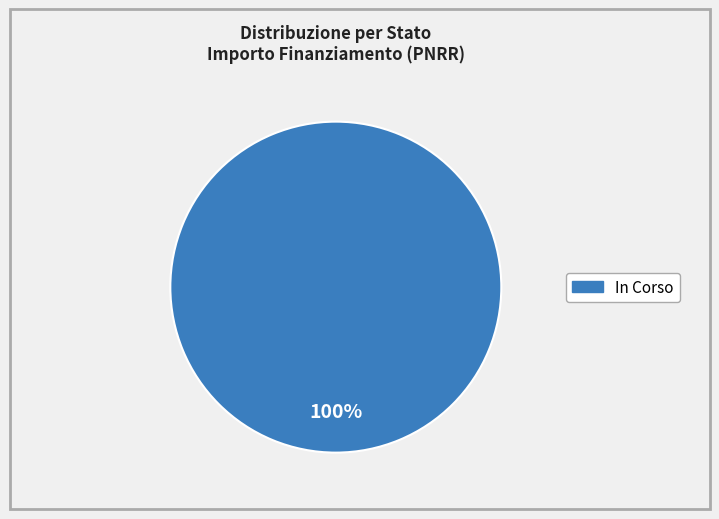

How many segments does this pie chart have?

1